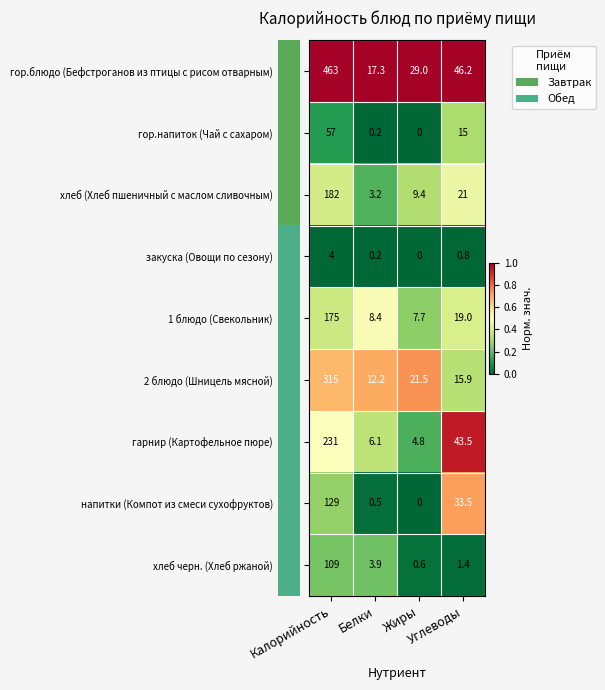

What is the greatest value displayed?

463.0